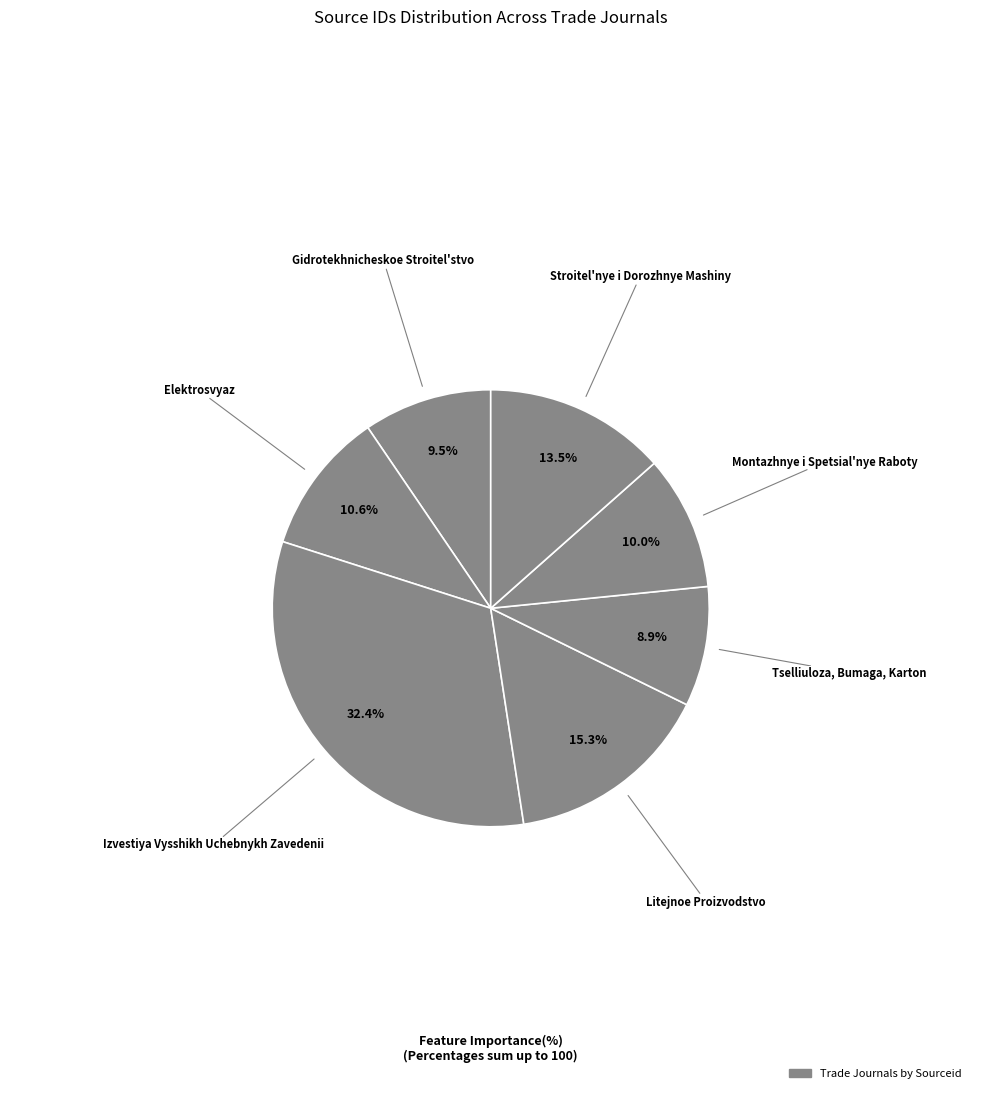

How many segments does this pie chart have?

7